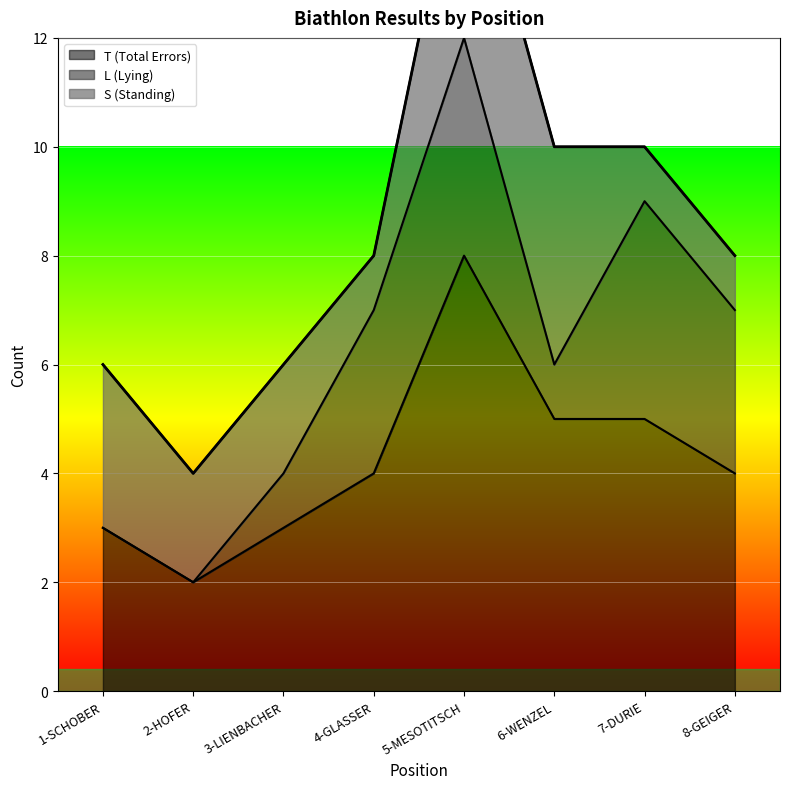

How many values in L (Lying) are above zero?

6